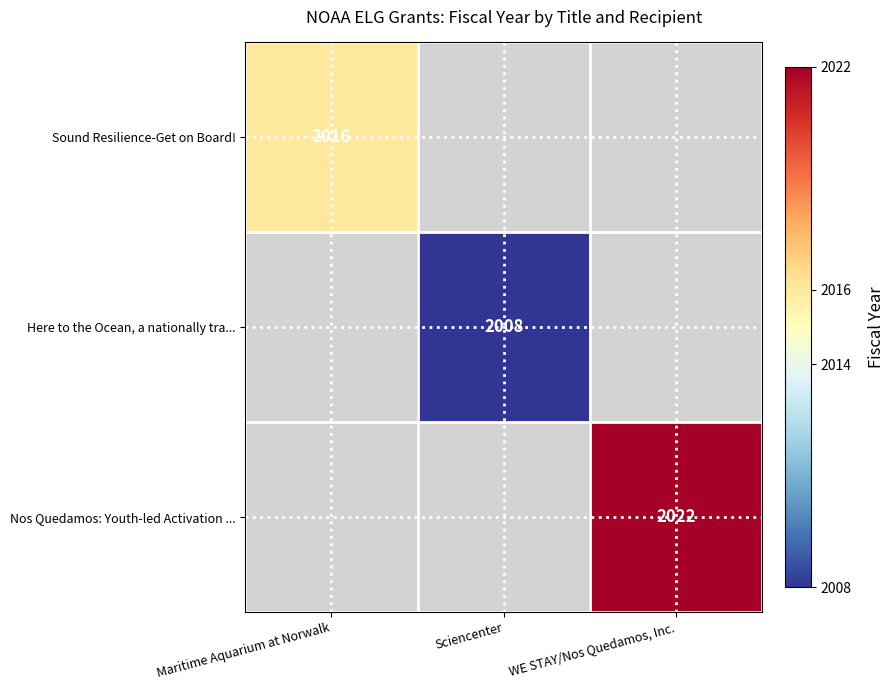

At which category does the chart reach its minimum across all series?

Sciencenter